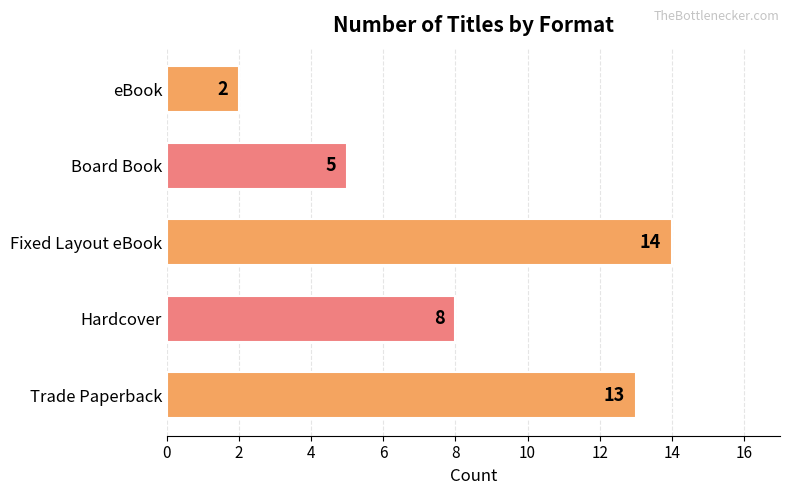

What is the ratio of the value at Hardcover to the value at Fixed Layout eBook?

0.6